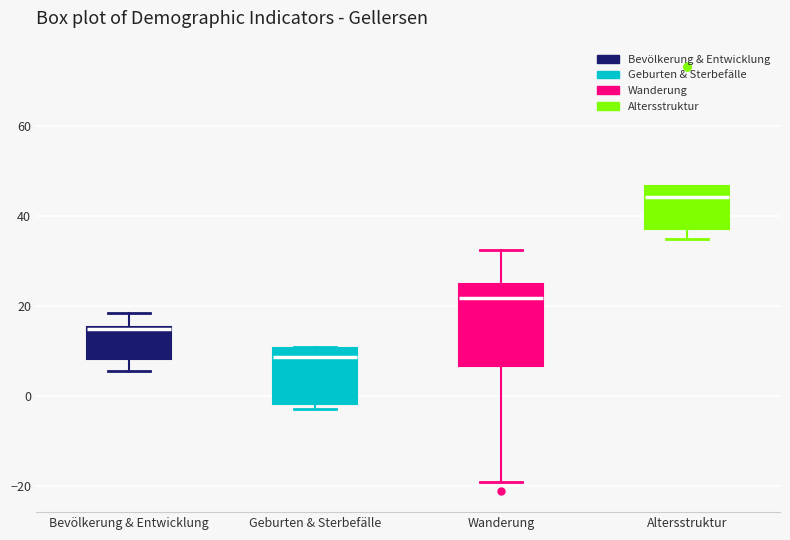

Which box is the tallest, from its lower edge to its upper edge?

Wanderung